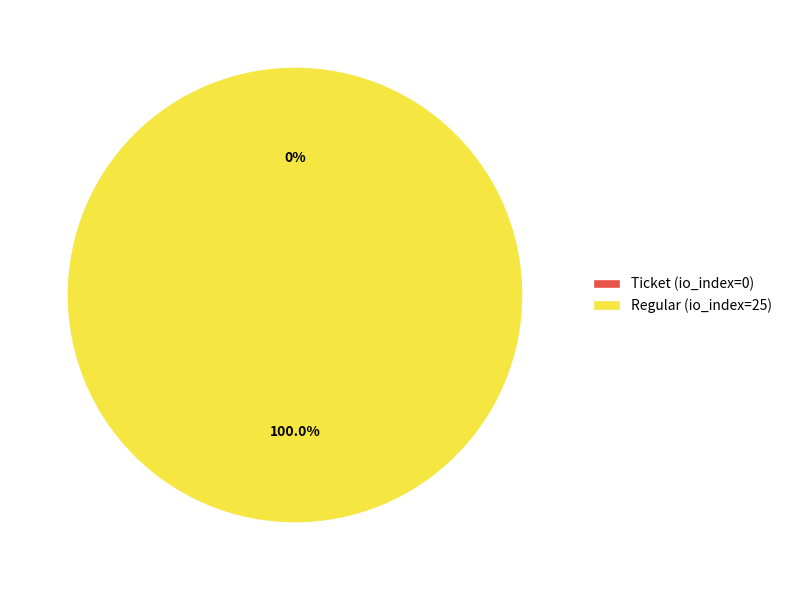

Is it true that Regular (io_index=25) is 100% of the pie?

True